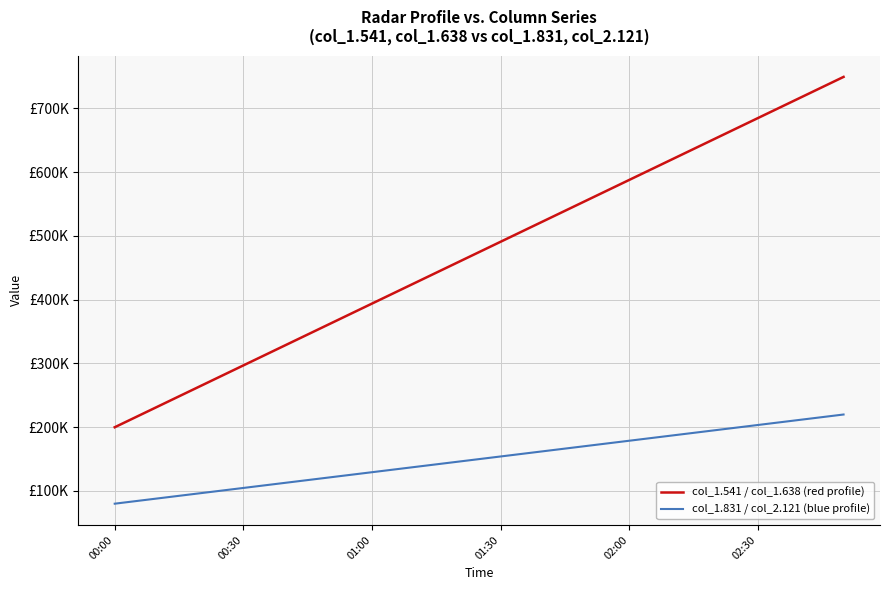

What is the smallest value displayed?

79920.0